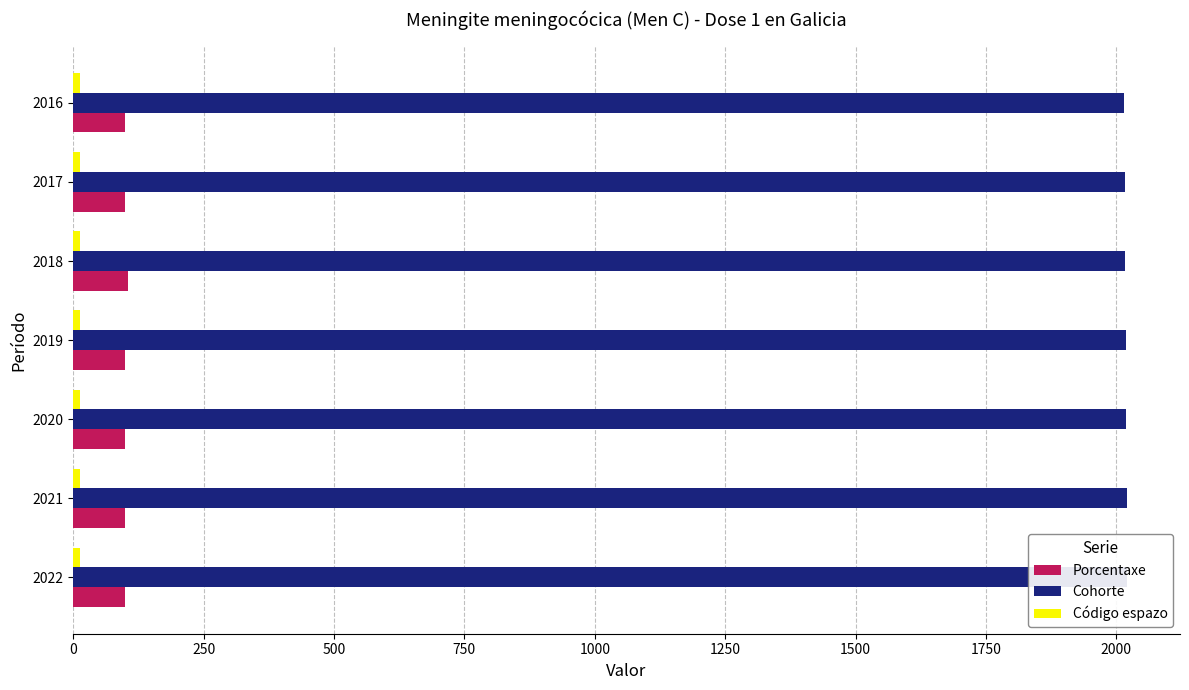

Are the bars grouped side by side (vs. stacked)?

Yes